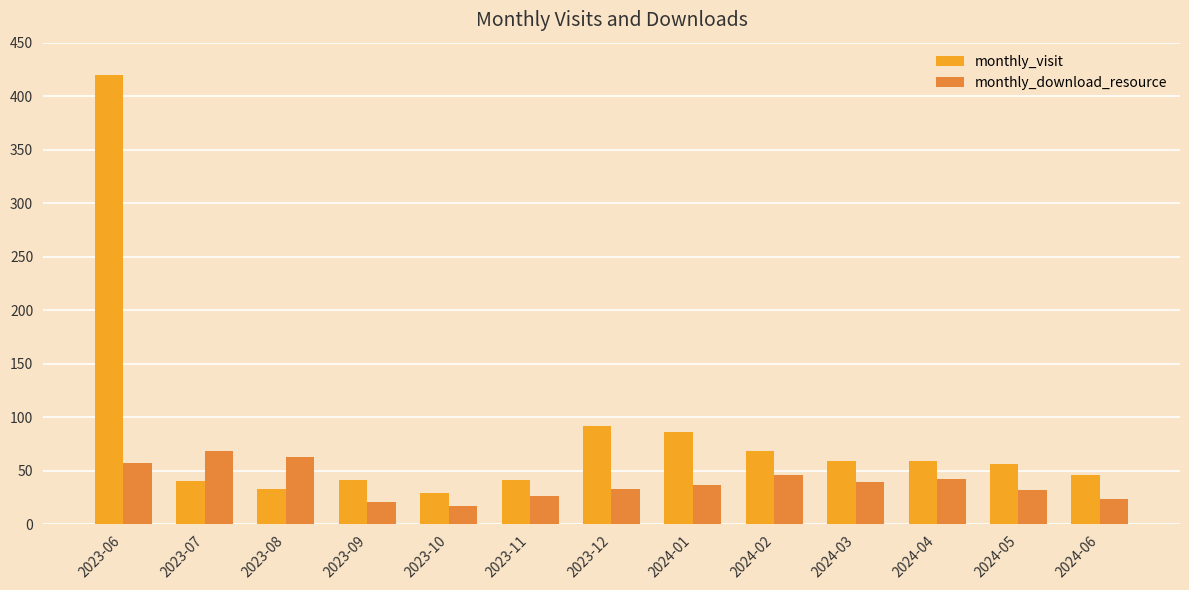

What is the difference between the second highest and minimum values in the monthly_visit series?

63